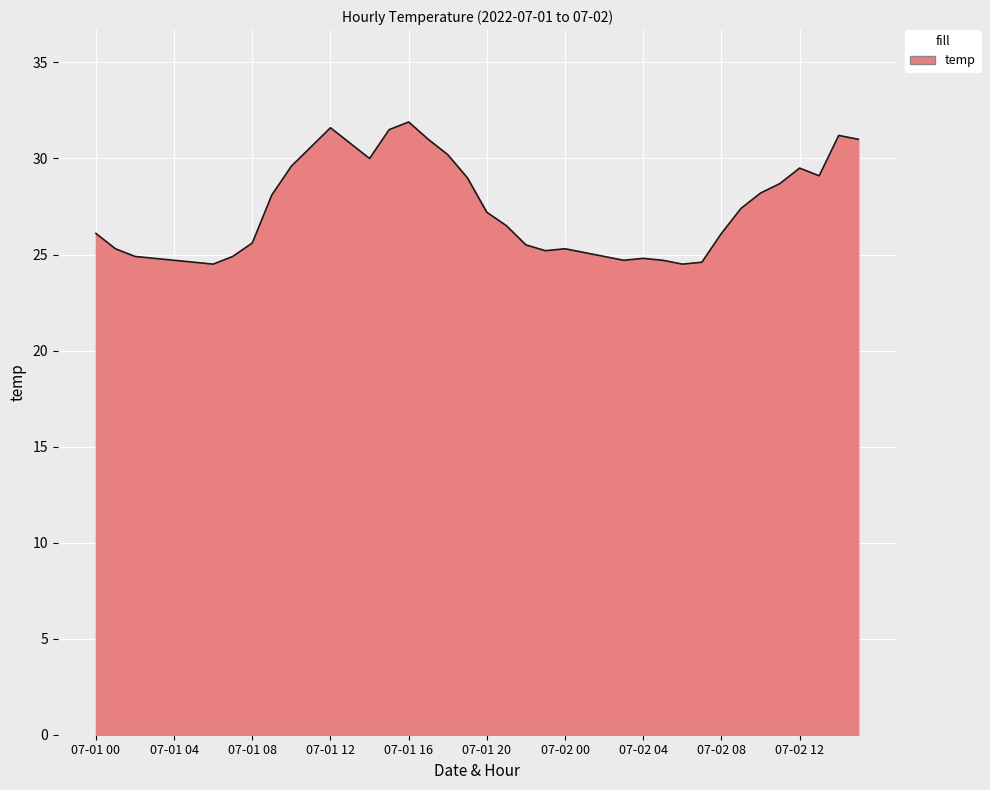

What is the difference between the maximum and minimum values?

7.4